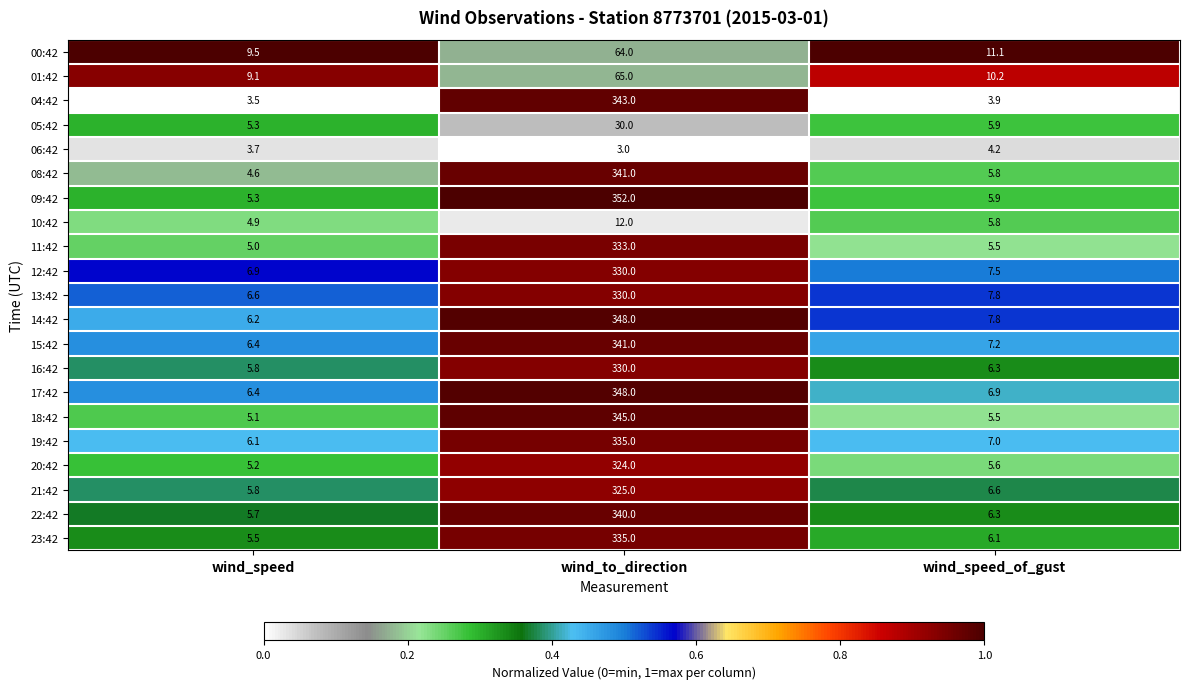

At which category is the sum across all series the highest?

wind_to_direction